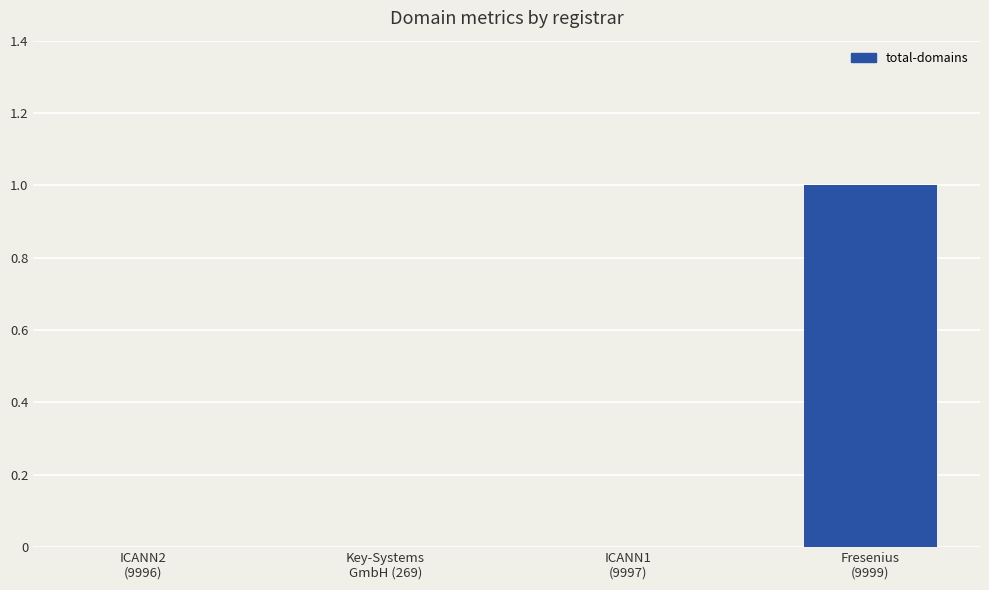

Are the bars grouped side by side (vs. stacked)?

No